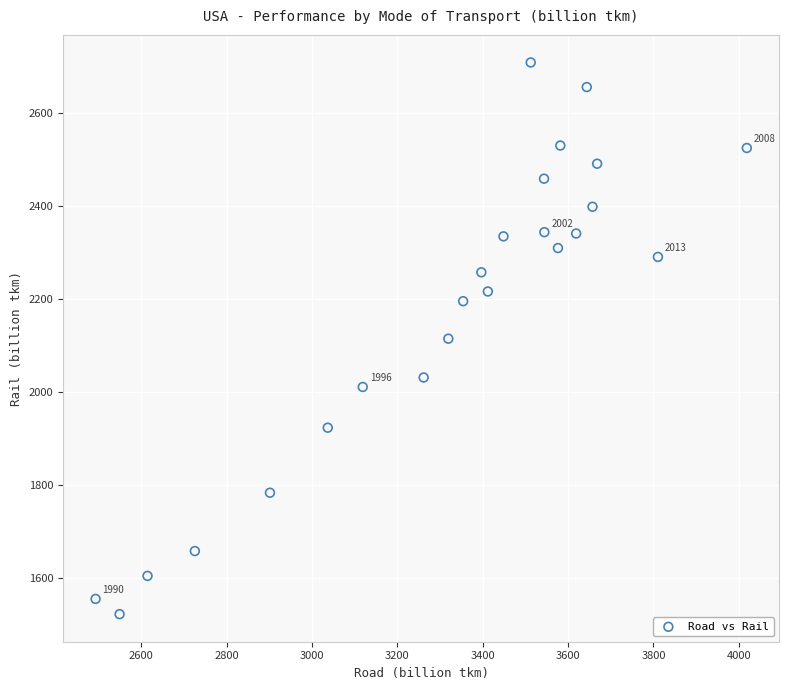

What is the range of X values (max minus min)?

1526.1